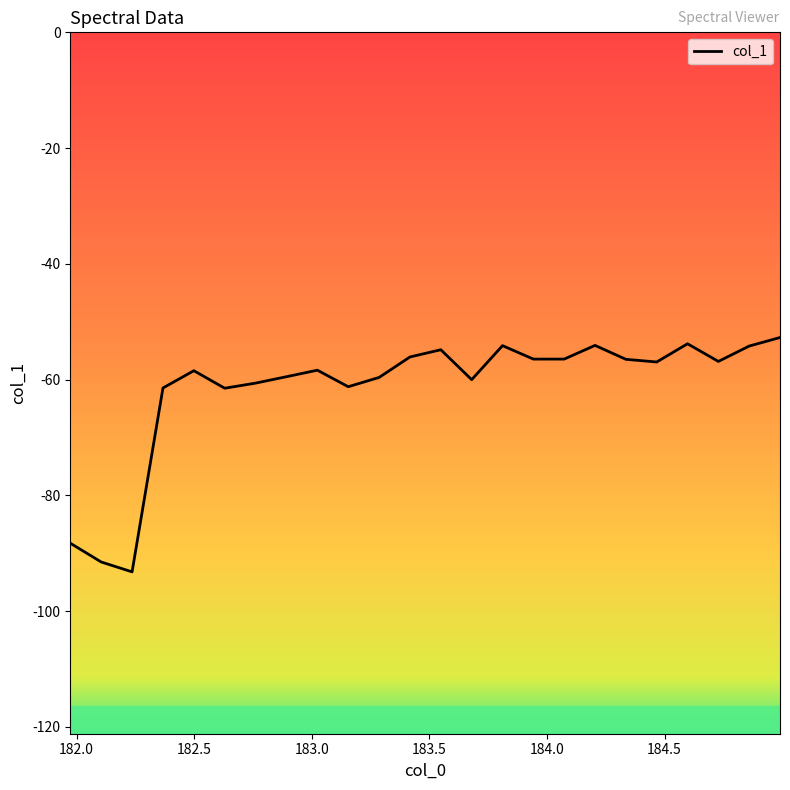

What is the minimum value shown in the chart?

-93.2